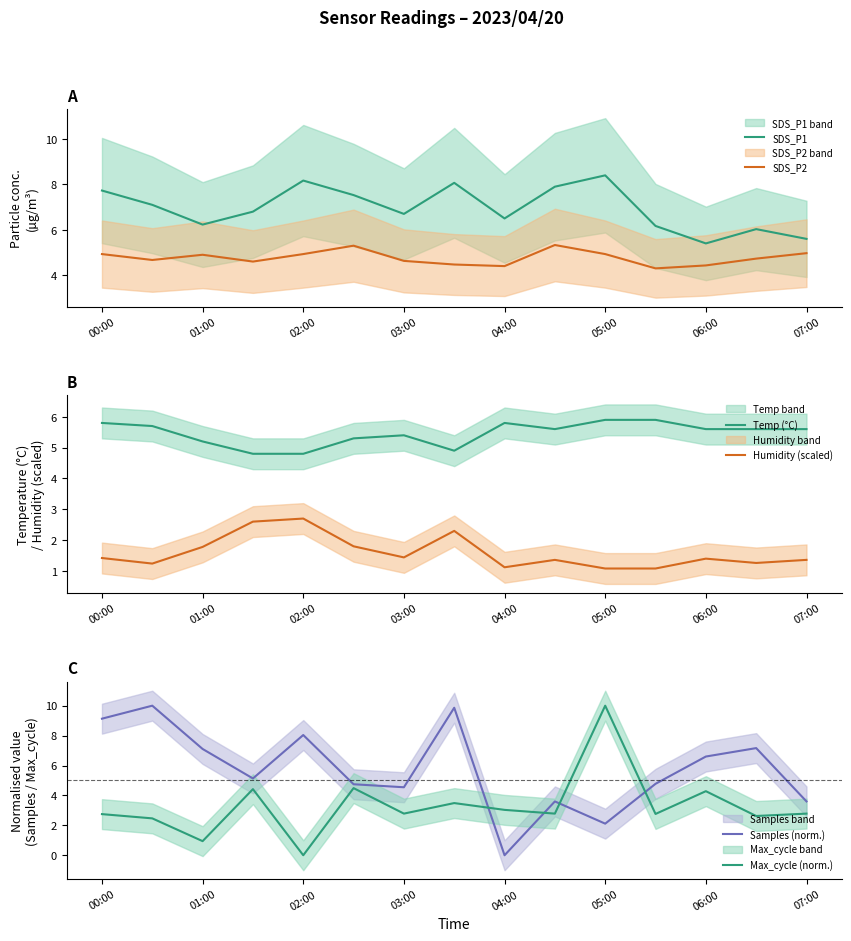

How many values in the Max_cycle (norm.) series are below 2?

2